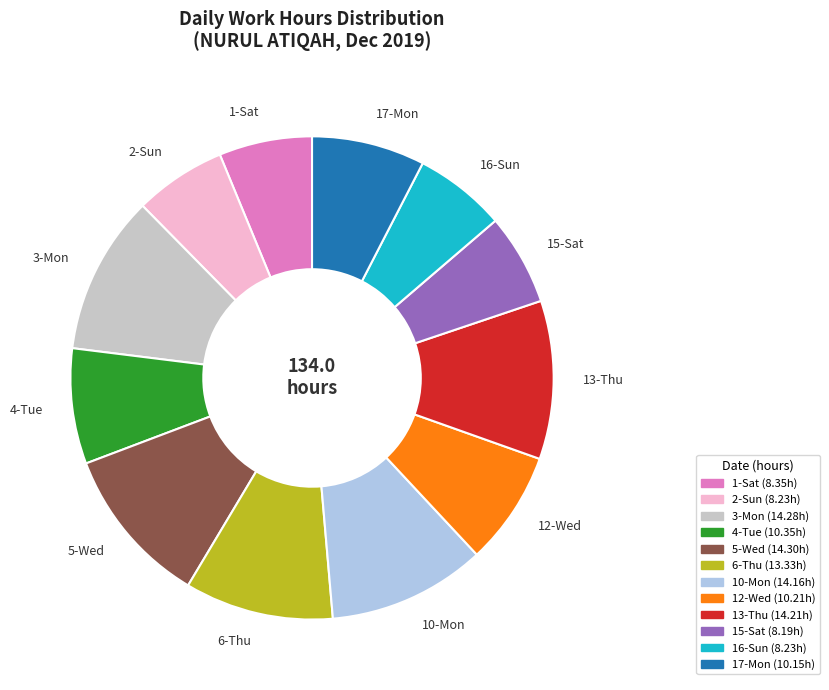

Is it true that 13-Thu is 11% of the pie?

True